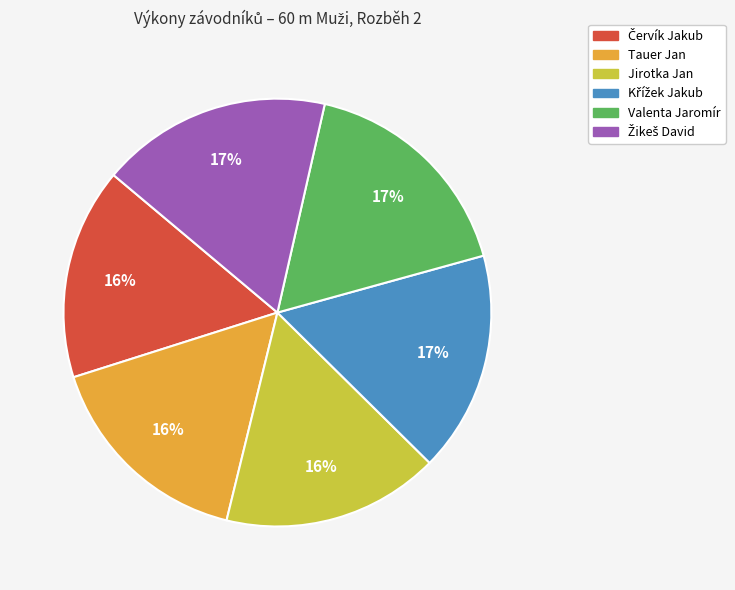

Does any single category account for the majority?

No